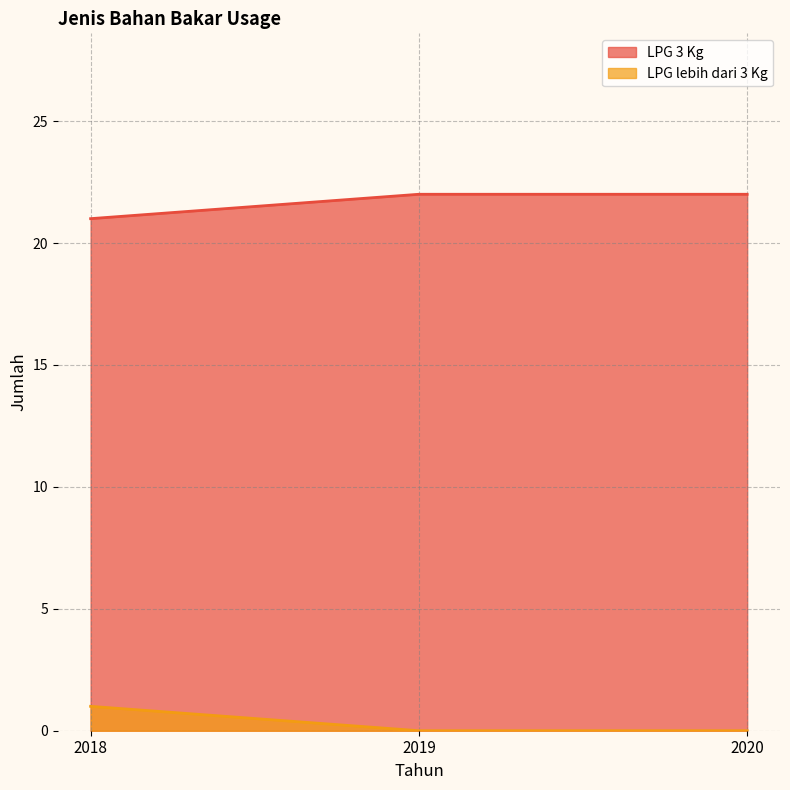

What is the value of the LPG 3 Kg point at the 3rd from the left?

22